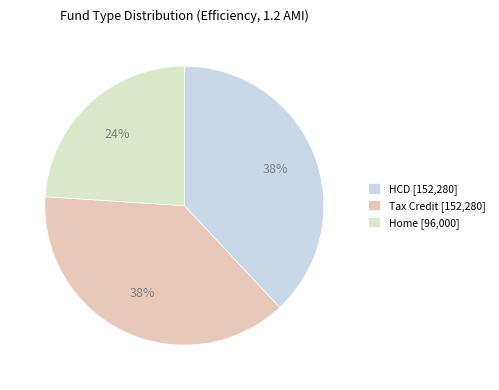

Rank the categories by value from lowest to highest.

Home, HCD, Tax Credit